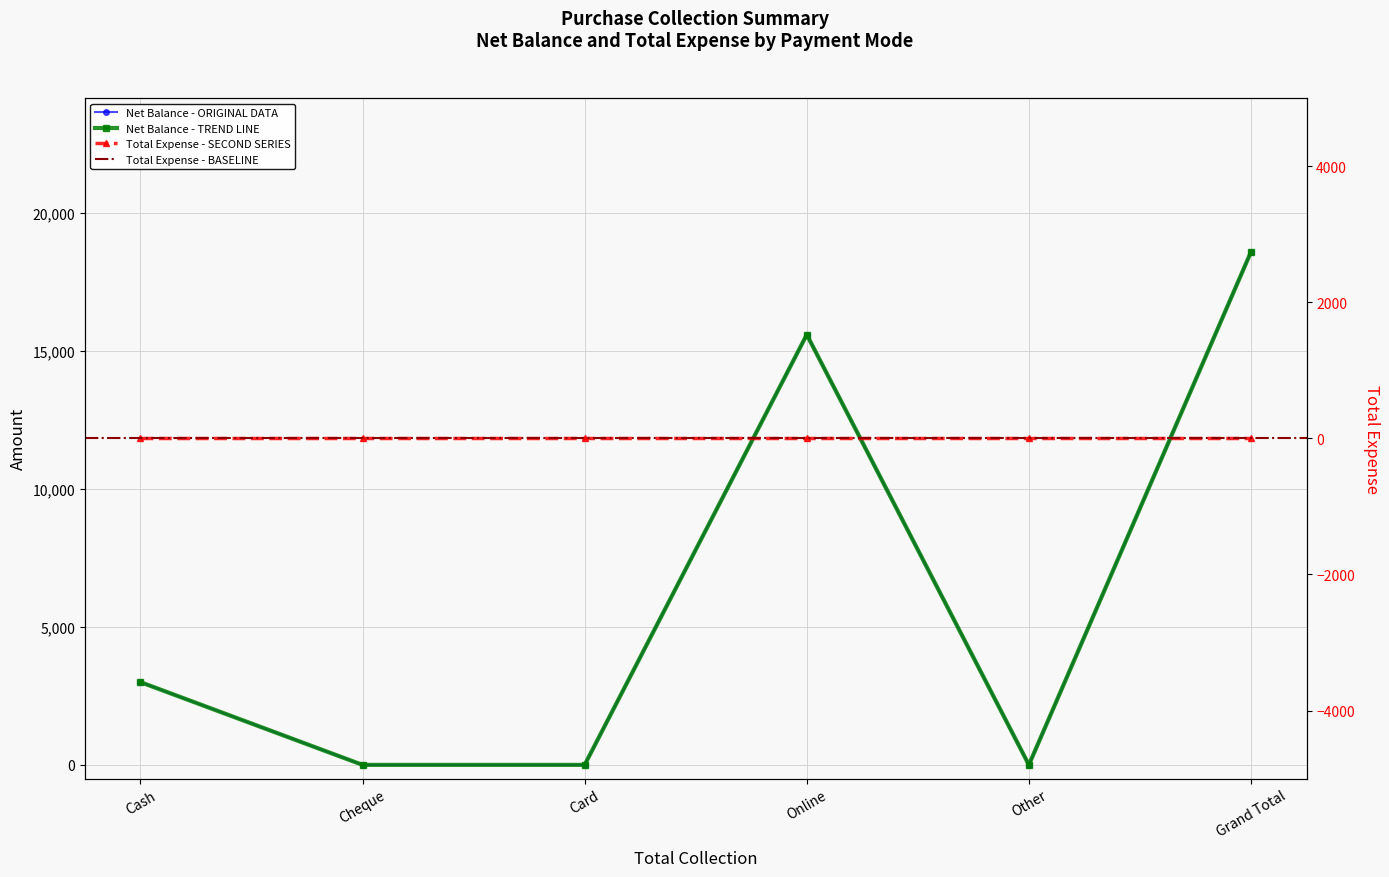

Reading left to right, what are all the values shown in this chart?

3000	0	0	15600	0	18600